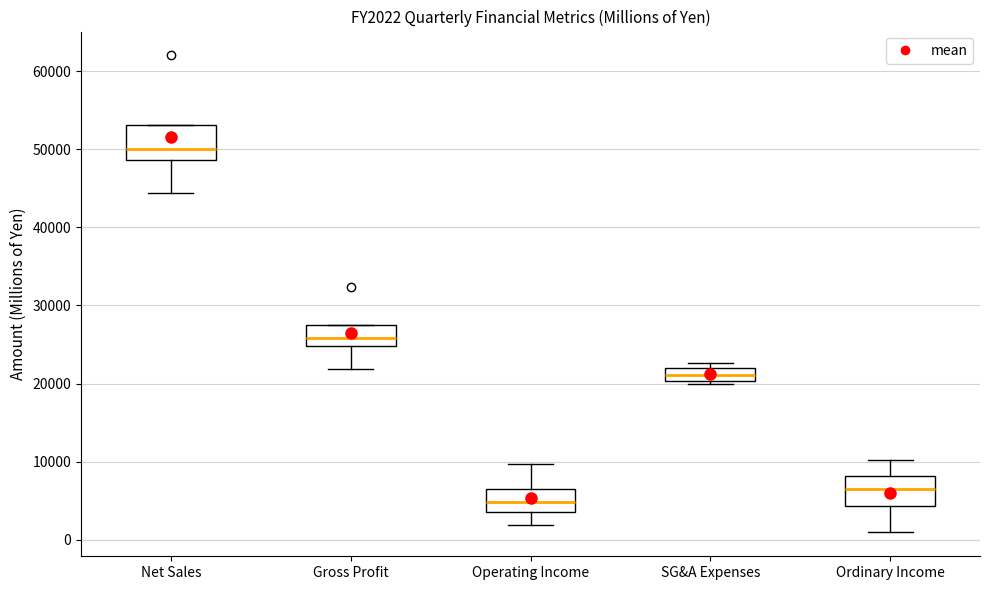

Reading left to right, read every box against the y-axis: the position of its median line, the range the box covers, and the ends of its whiskers. The values are not printed on the chart, so give them approximately, as read against the axis.

Net Sales: median 50000, box 49000 to 53000, whiskers 44000 to 53000
Gross Profit: median 26000, box 25000 to 28000, whiskers 22000 to 28000
Operating Income: median 5000, box 4000 to 6000, whiskers 2000 to 10000
SG&A Expenses: median 21000, box 20000 to 22000, whiskers 20000 to 23000
Ordinary Income: median 7000, box 4000 to 8000, whiskers 1000 to 10000